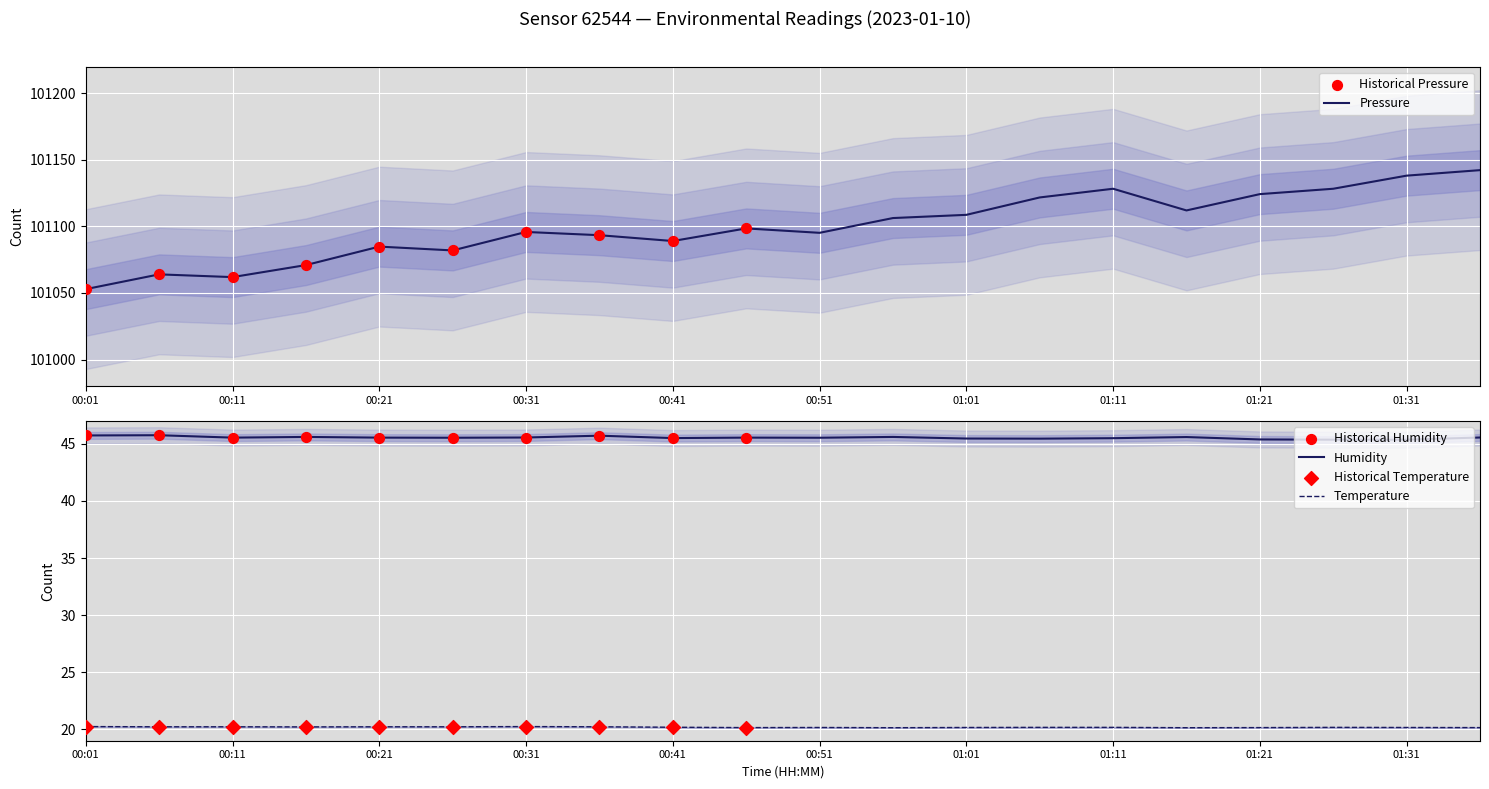

Which series contains the lowest Y value?

temperature